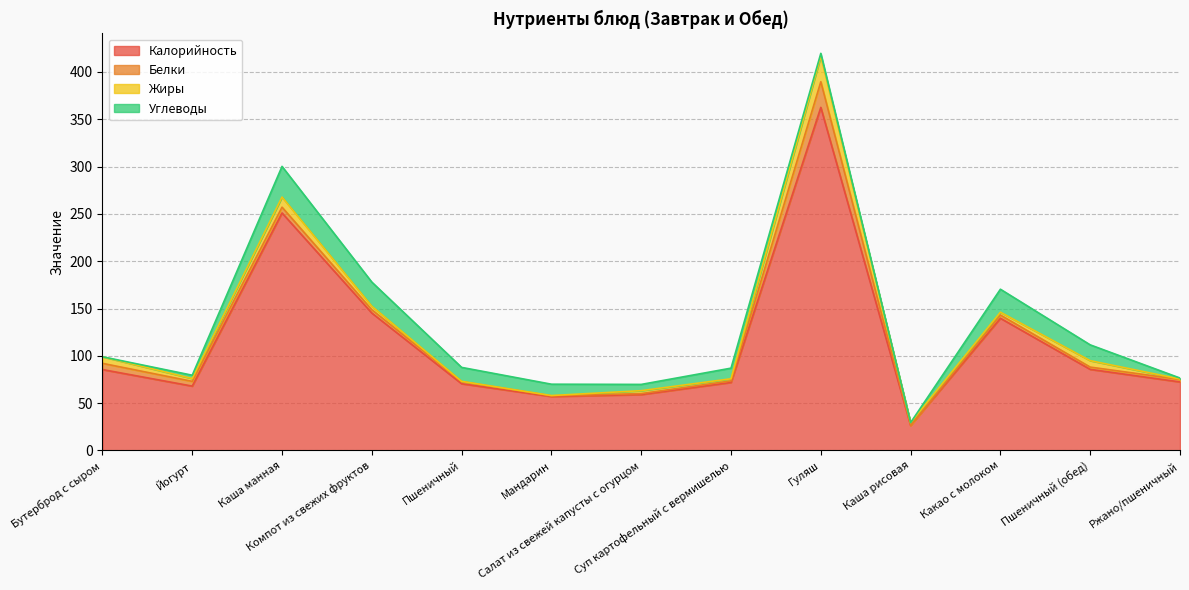

Rank the categories by Жиры value from highest to lowest.

Гуляш, Каша манная, Бутерброд с сыром, Пшеничный (обед), Компот из свежих фруктов, Салат из свежей капусты с огурцом, Йогурт, Какао с молоком, Каша рисовая, Суп картофельный с вермишелью, Ржано/пшеничный, Мандарин, Пшеничный